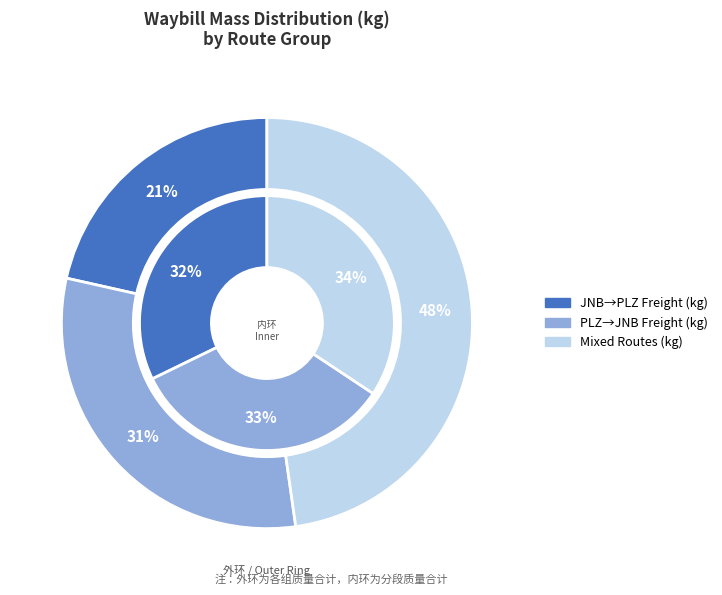

Is there a majority slice in this chart?

No